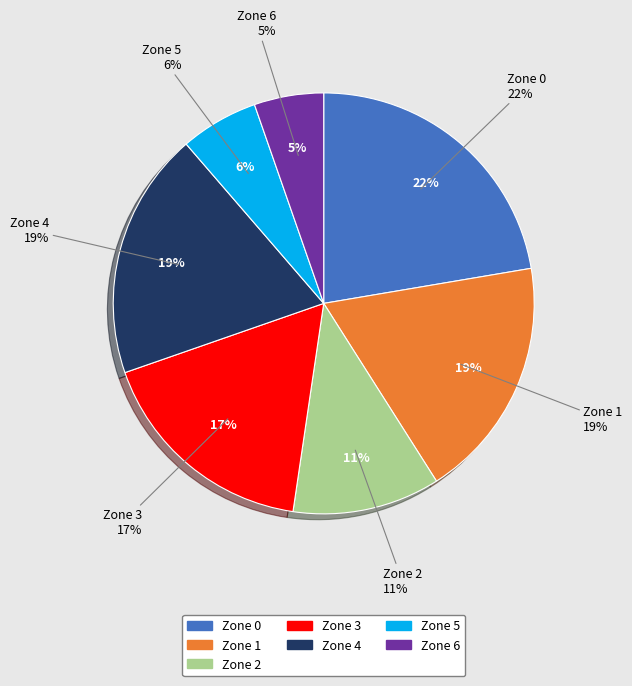

How many segments does this pie chart have?

7